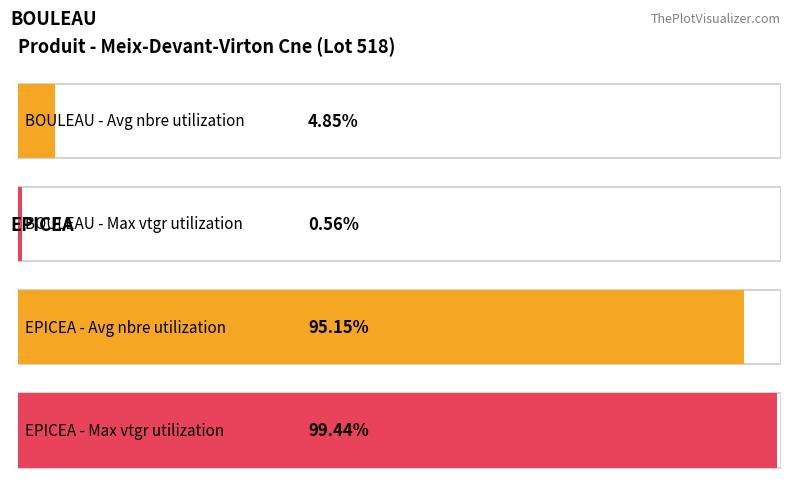

Between 2 and 5, which is larger?

5